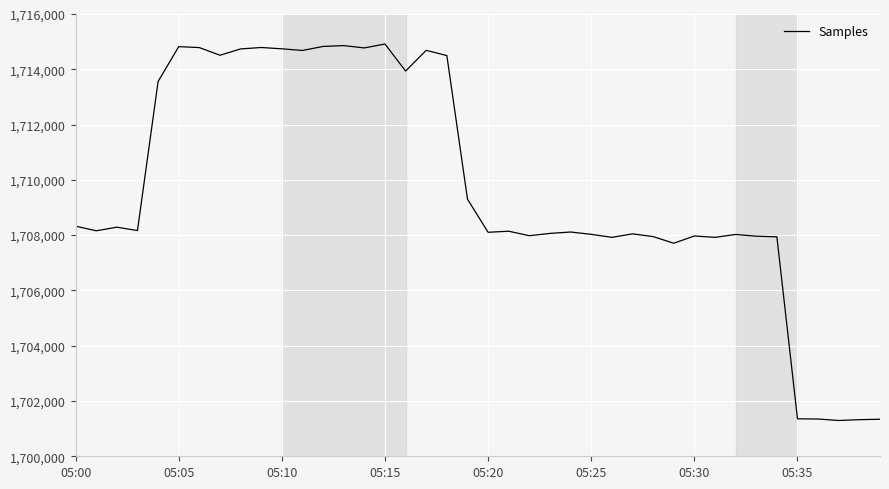

What is the smallest value displayed?

1701294